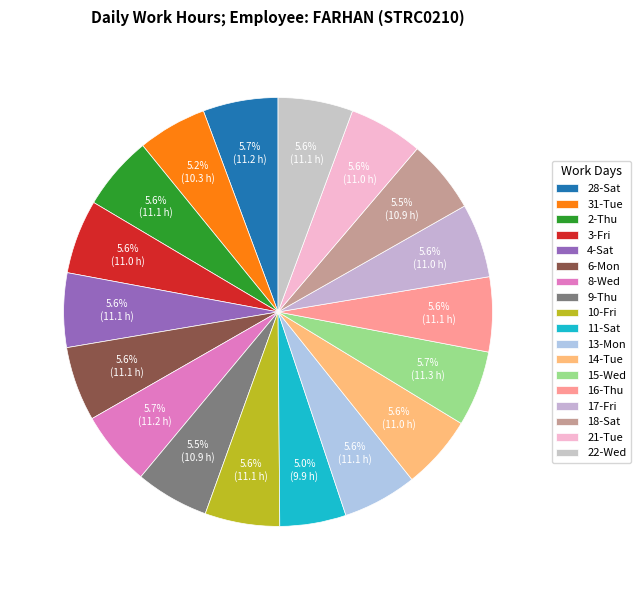

Which slice is the largest?

15-Wed